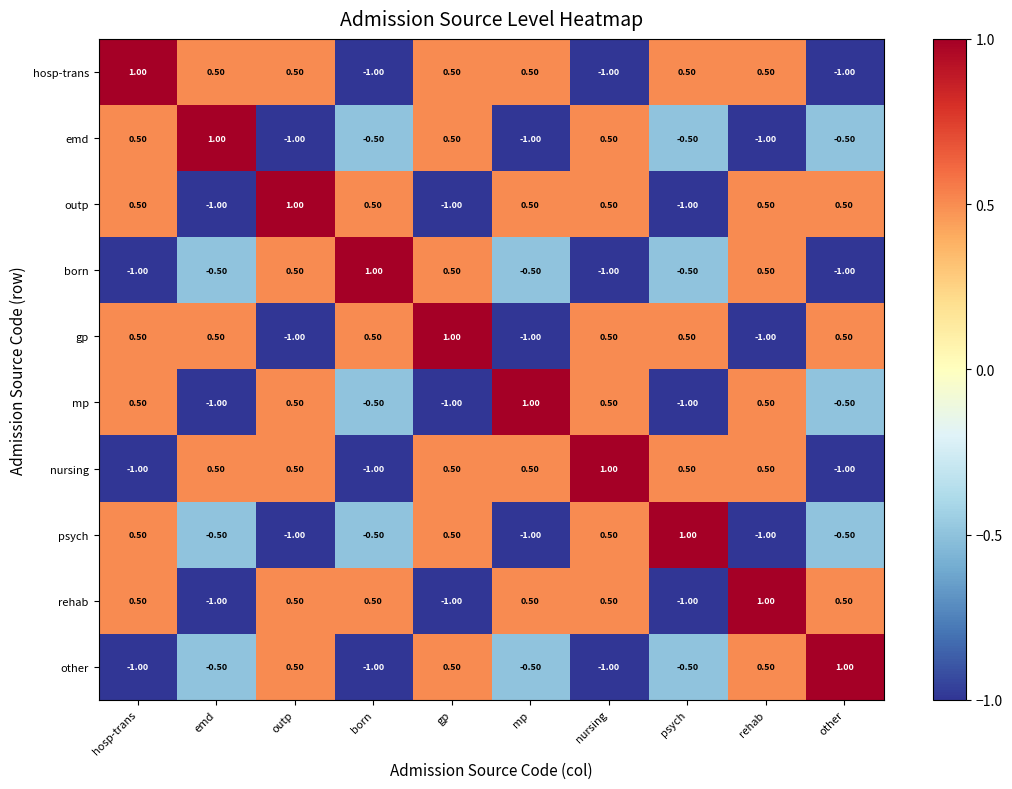

How many values in rehab are below zero?

3